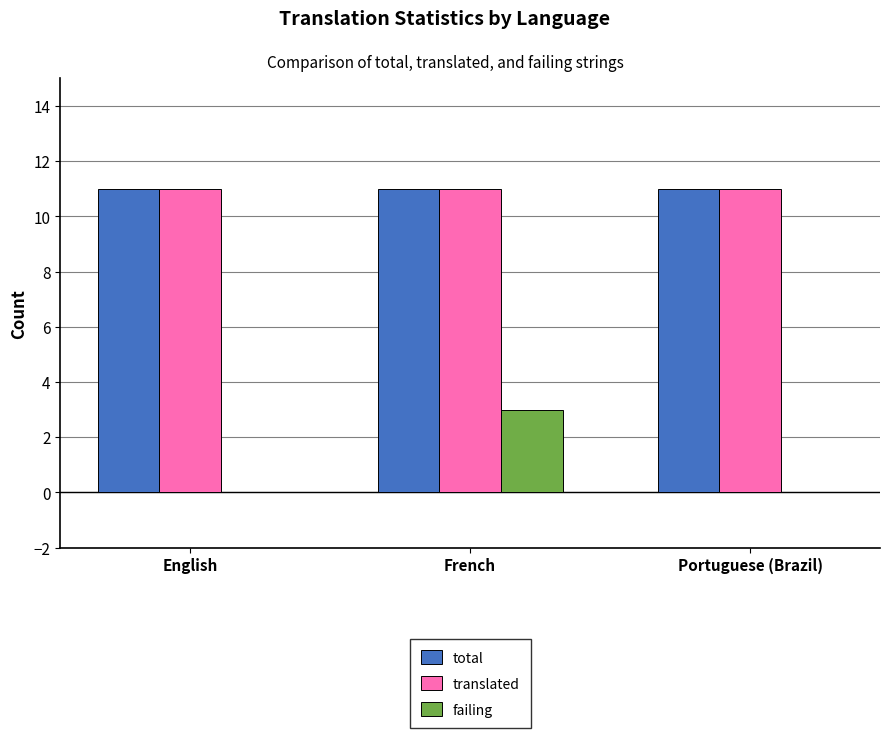

What is the sum of all failing values?

3